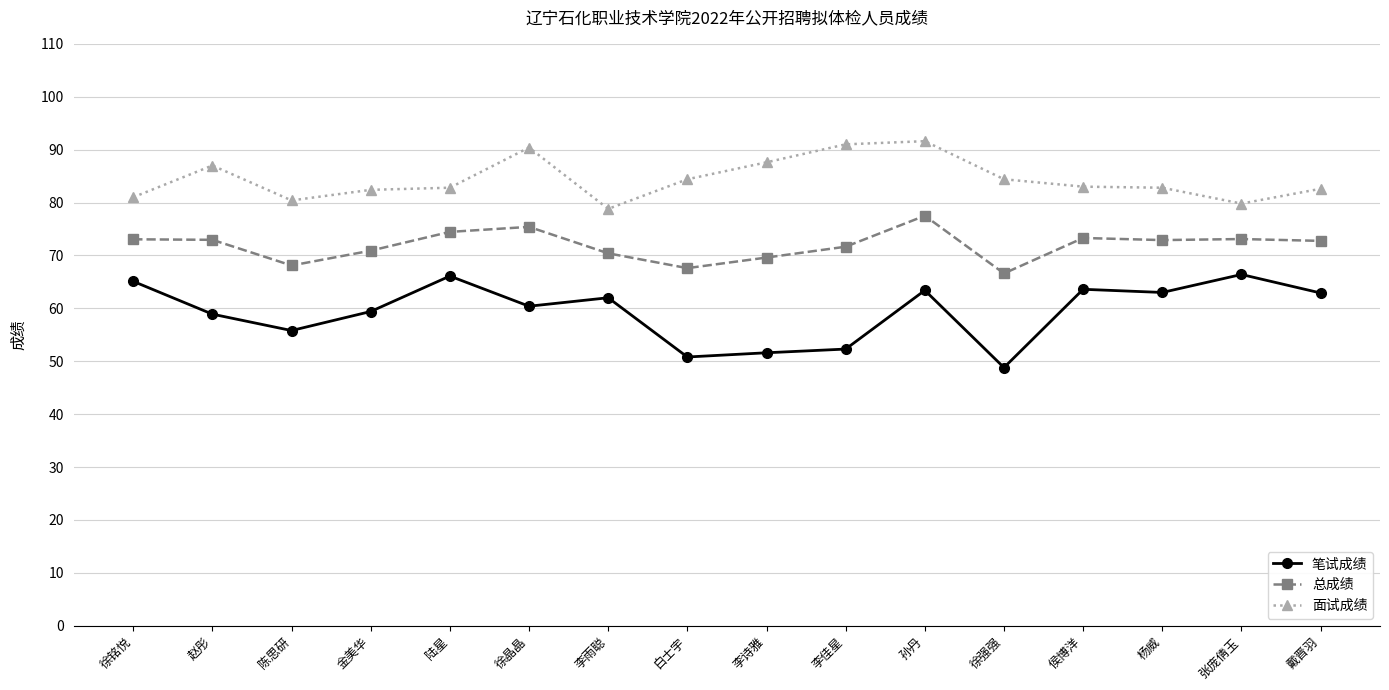

What is the approximate value of 笔试成绩 at 戴晋羽?

62.9